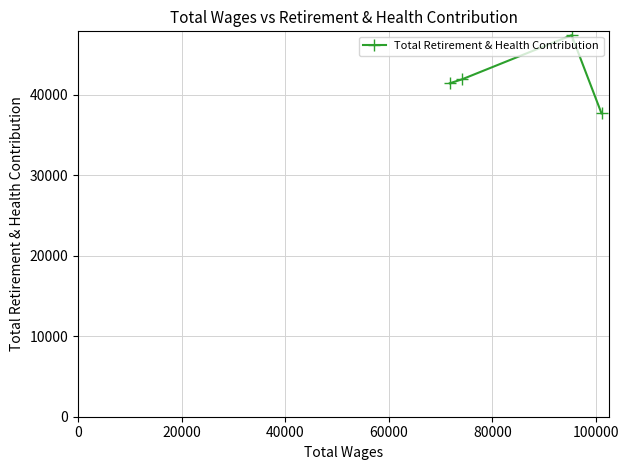

What is the minimum value shown in the chart?

37682